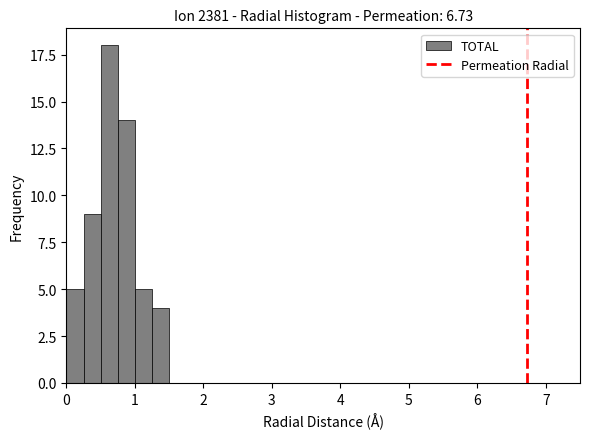

Around what value on the x-axis is the tallest bar? Give the approximate position of its centre, as read against the axis.

0.6